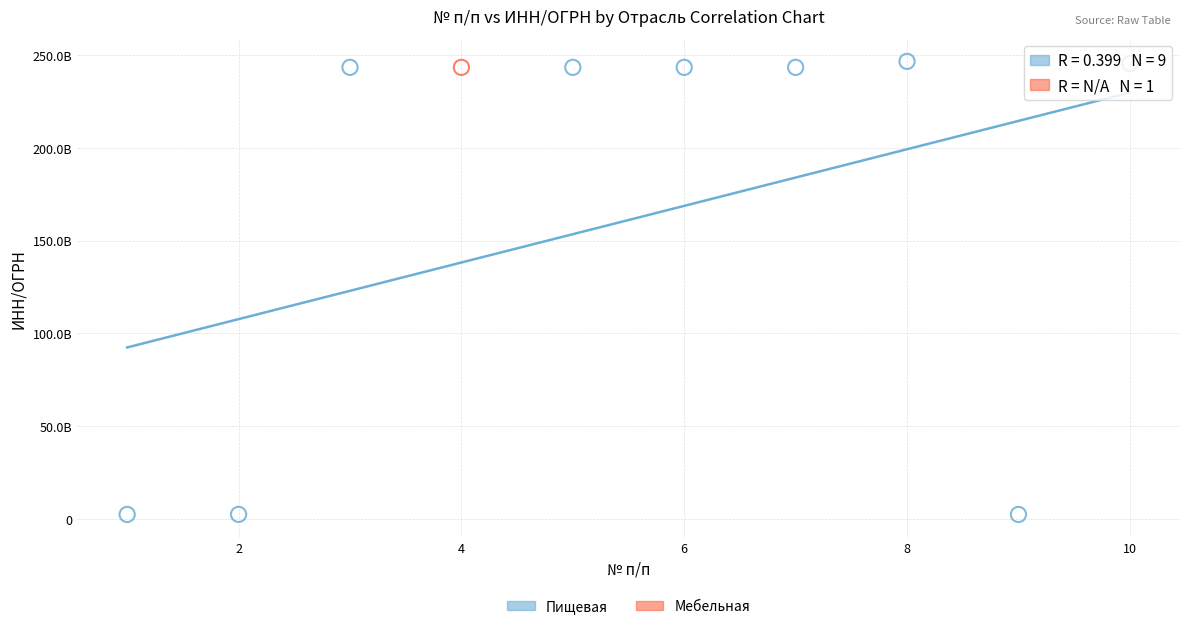

What are all the series names shown in the legend?

Пищевая, Мебельная